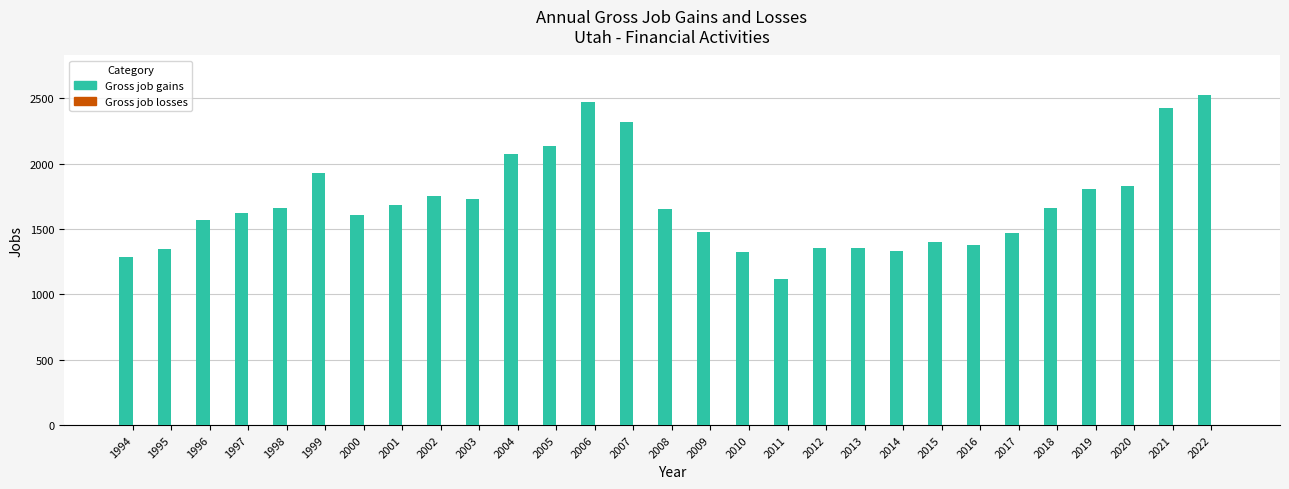

What is the difference between the maximum and minimum values?

1406